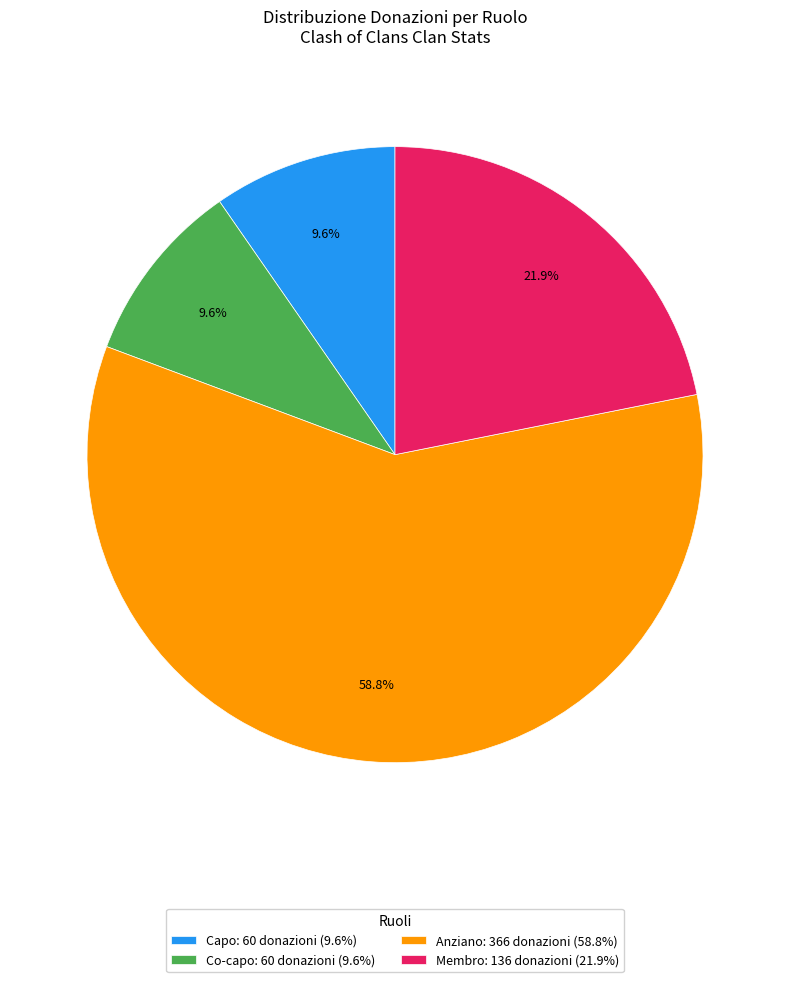

How many segments does this pie chart have?

4